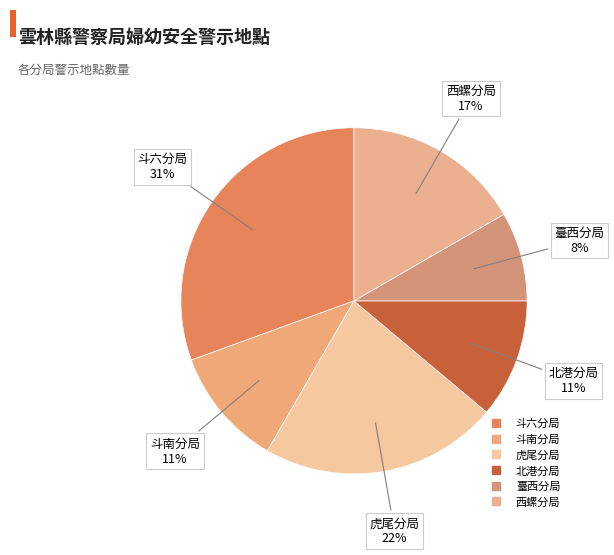

To the nearest percent, what portion does 西螺分局 represent?

17%